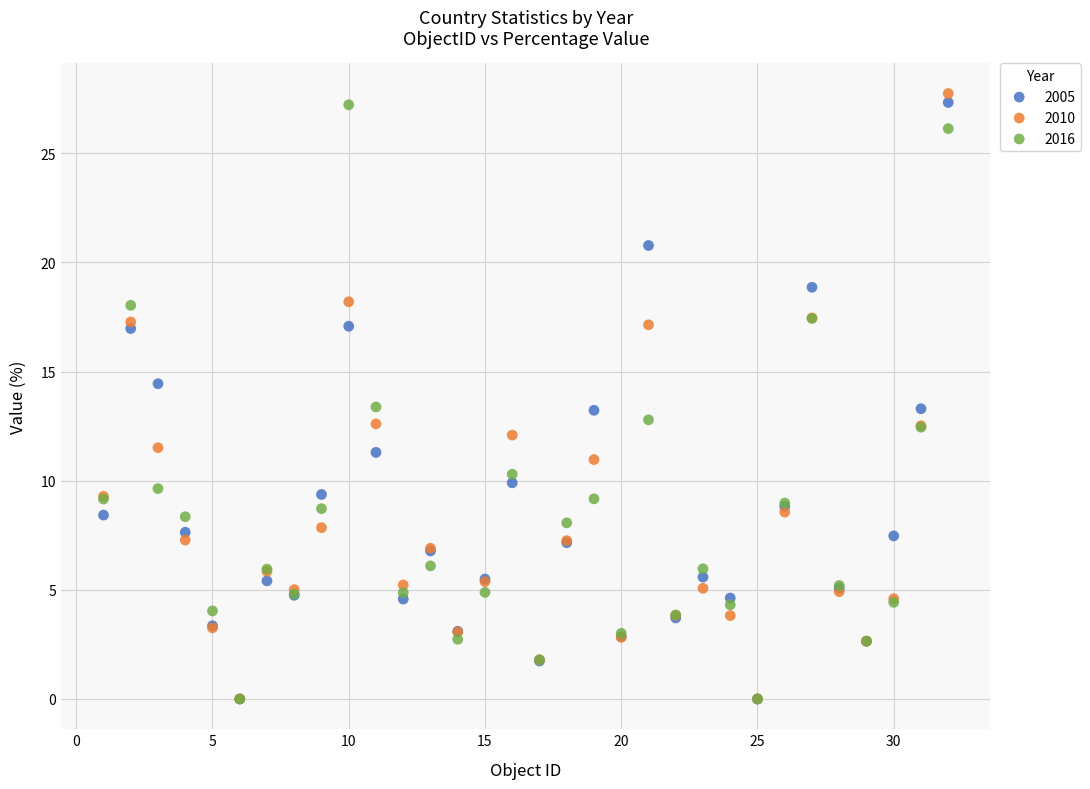

What are all the series names shown in the legend?

2005, 2010, 2016